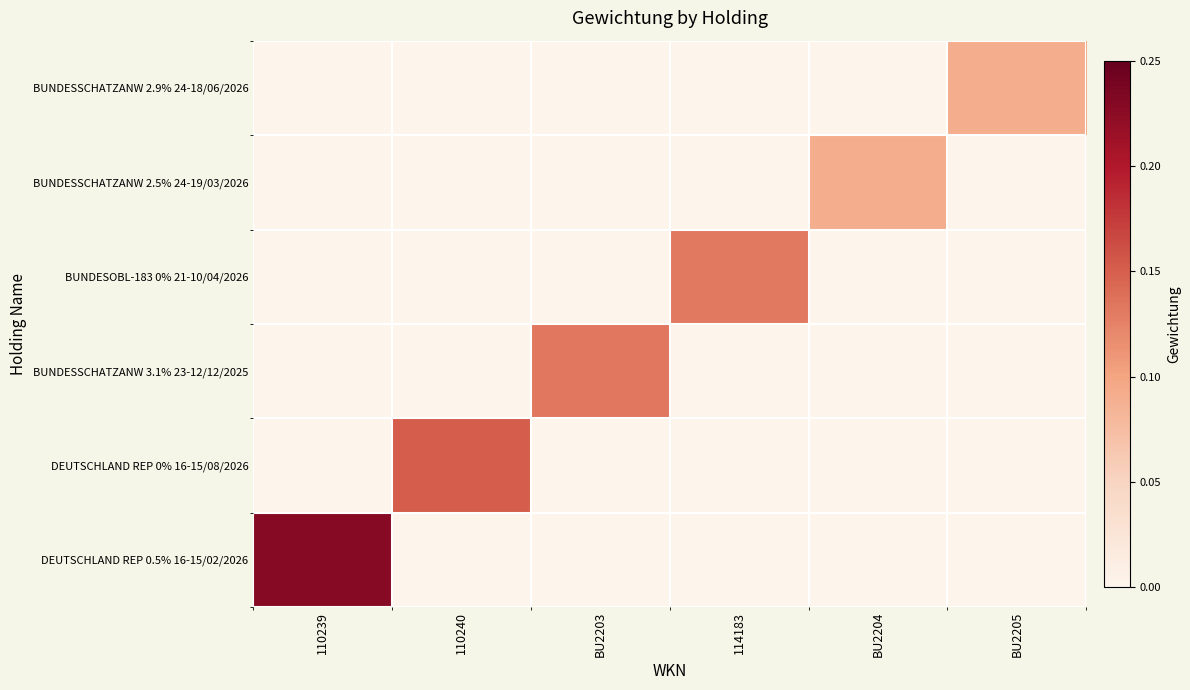

Rank the series by their maximum value, from lowest to highest.

BUNDESSCHATZANW 2.9% 24-18/06/2026, BUNDESSCHATZANW 2.5% 24-19/03/2026, BUNDESOBL-183 0% 21-10/04/2026, BUNDESSCHATZANW 3.1% 23-12/12/2025, DEUTSCHLAND REP 0% 16-15/08/2026, DEUTSCHLAND REP 0.5% 16-15/02/2026